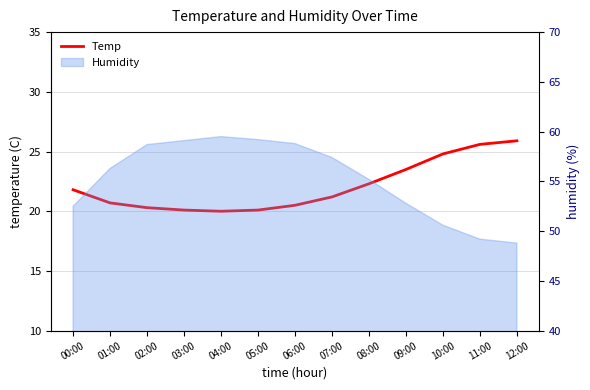

What is the difference between the maximum and second lowest values?

5.8